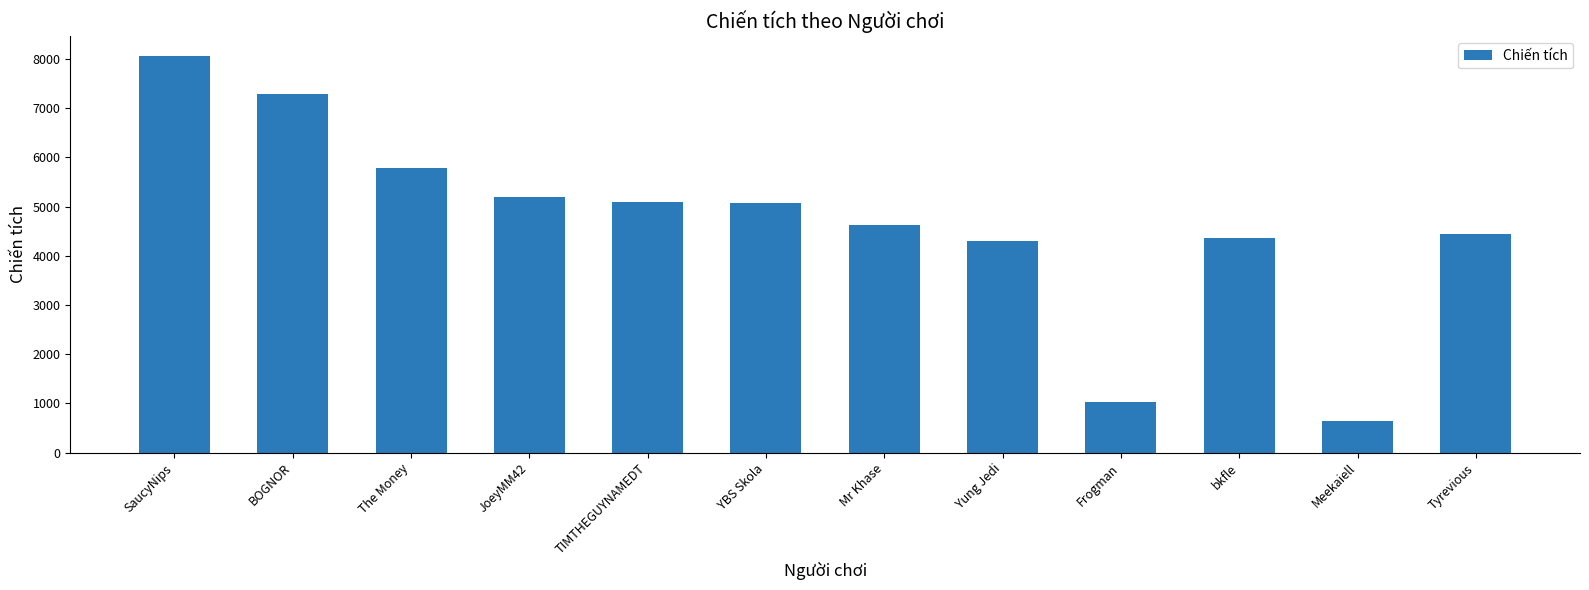

Between Mr Khase and Frogman, which is larger?

Mr Khase